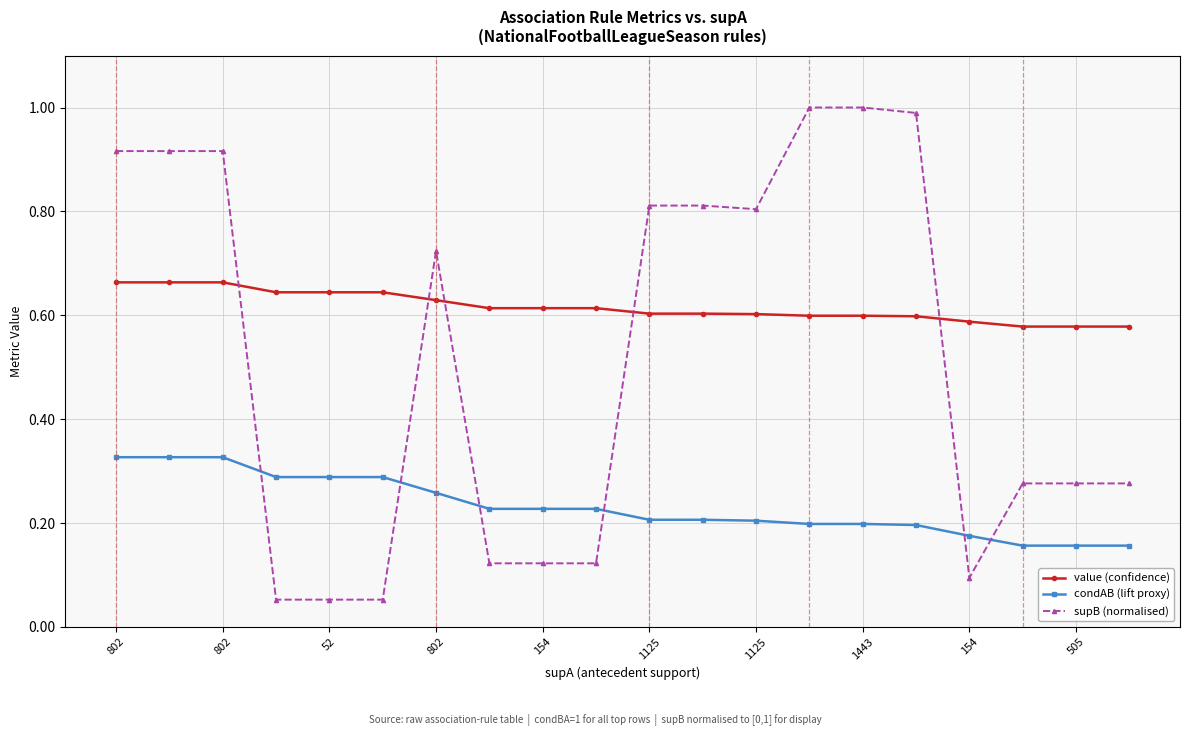

What is the sum of all value (confidence) values?

12.3